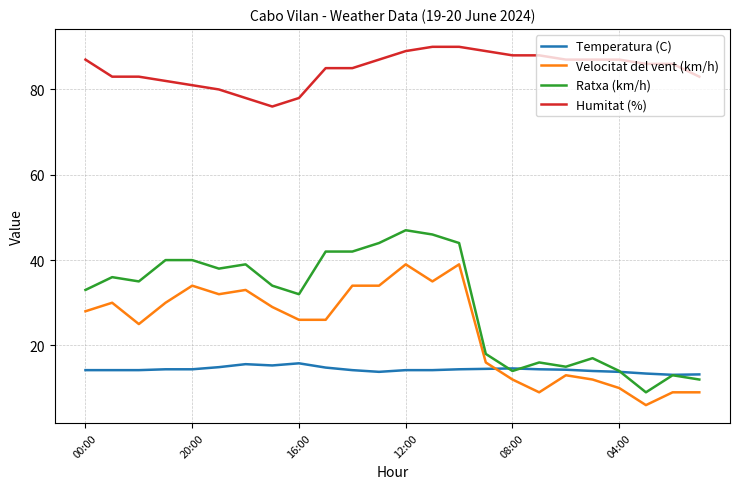

Does the chart display data point markers on the line(s)?

No